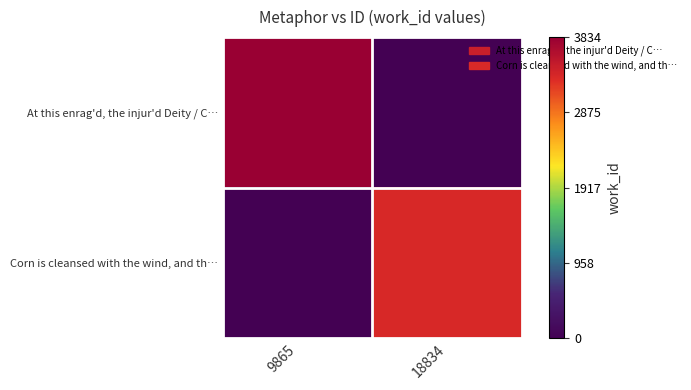

Which category has the lowest value across all series?

18834